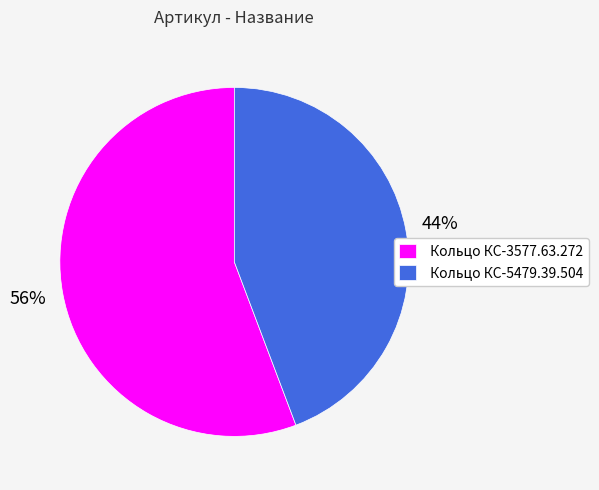

Rank the categories by value from lowest to highest.

Кольцо КС-5479.39.504, Кольцо КС-3577.63.272